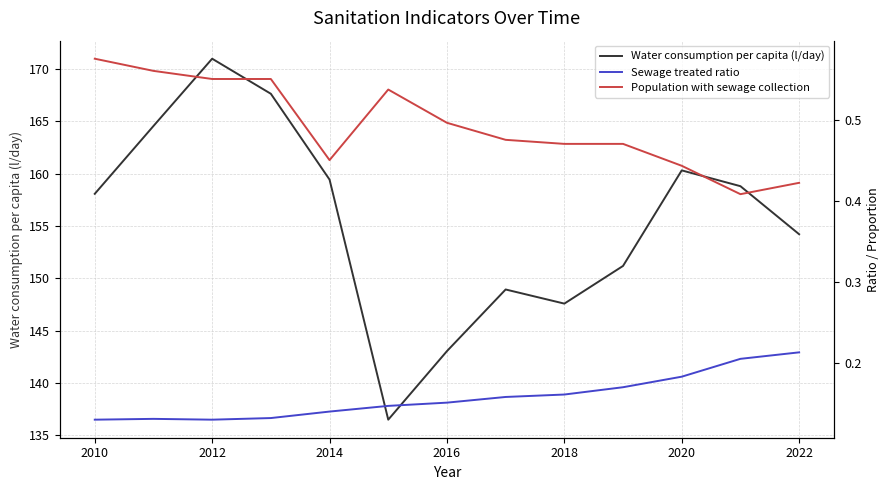

What is the minimum value for Water consumption per capita (l/day)?

136.5